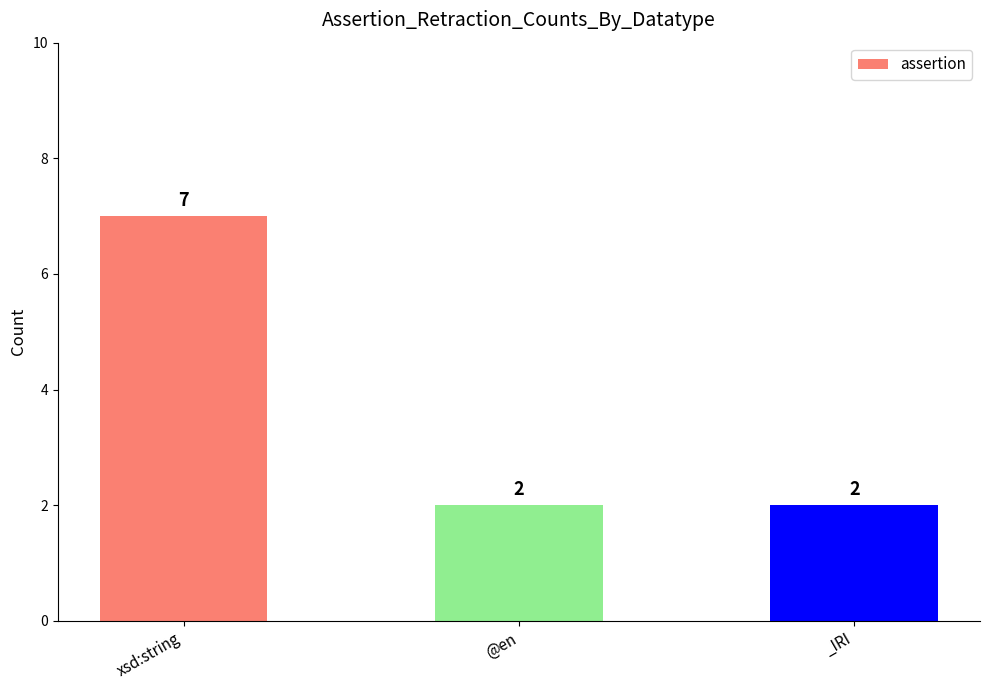

Are the bars horizontal?

No